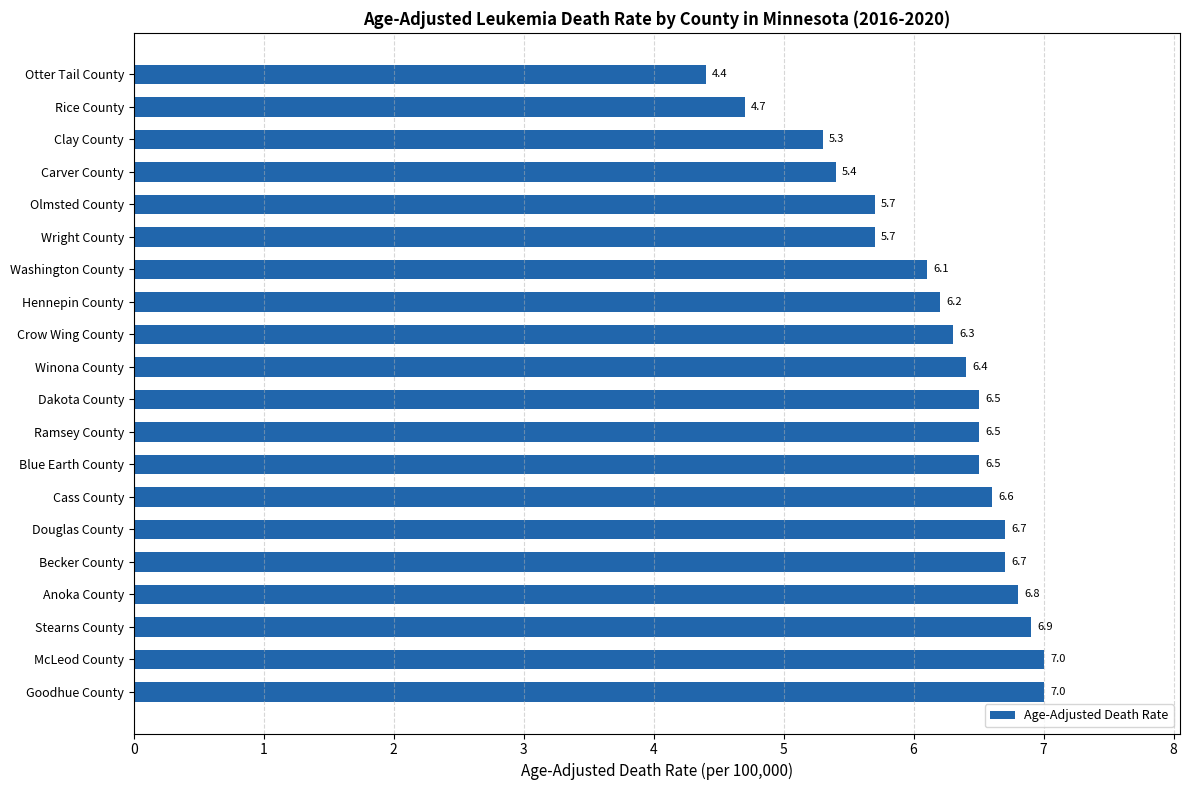

Which category has the lowest value across all series?

Otter Tail County